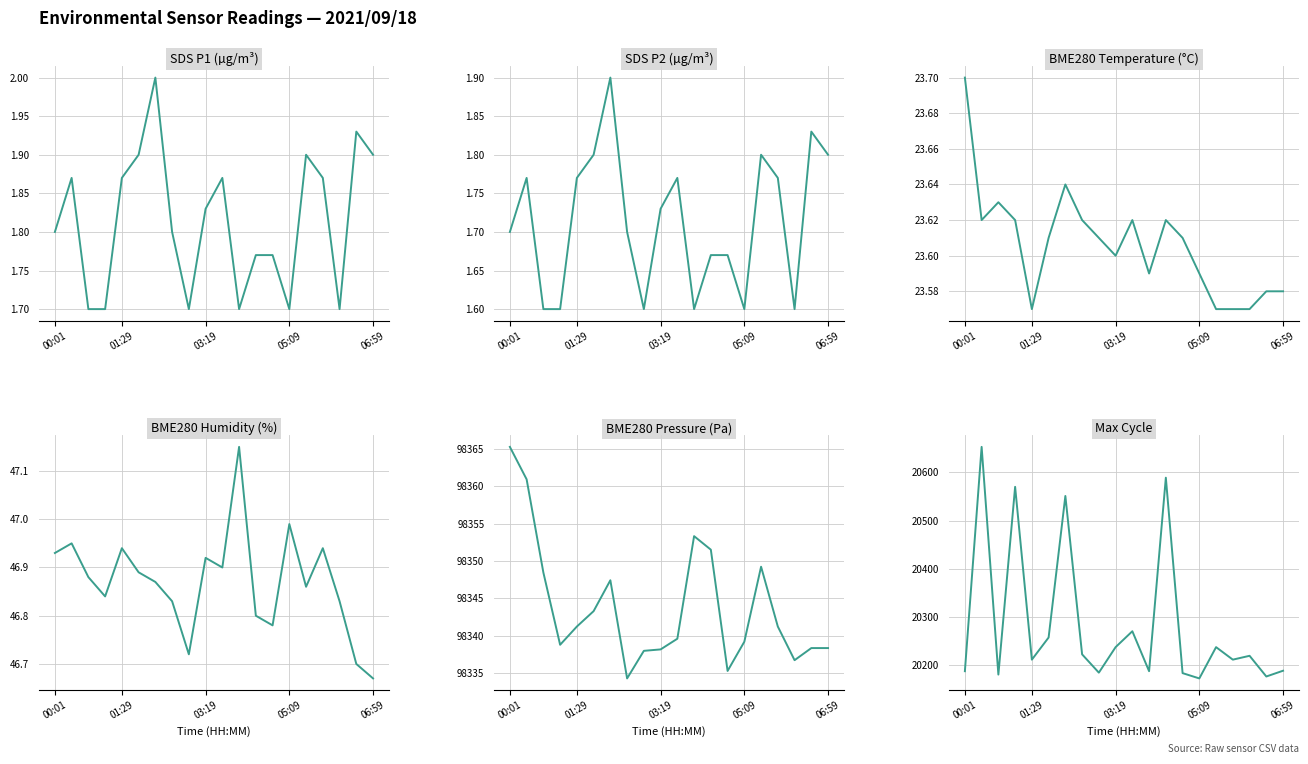

Which series has the largest total across all categories?

BME280_pressure